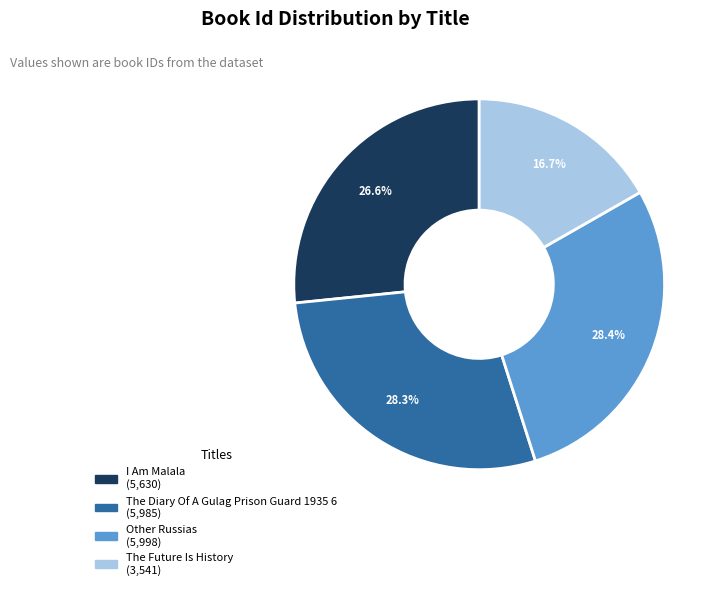

Do The Diary Of A Gulag Prison Guard 1935 6 and Other Russias together represent more than half of the pie?

Yes